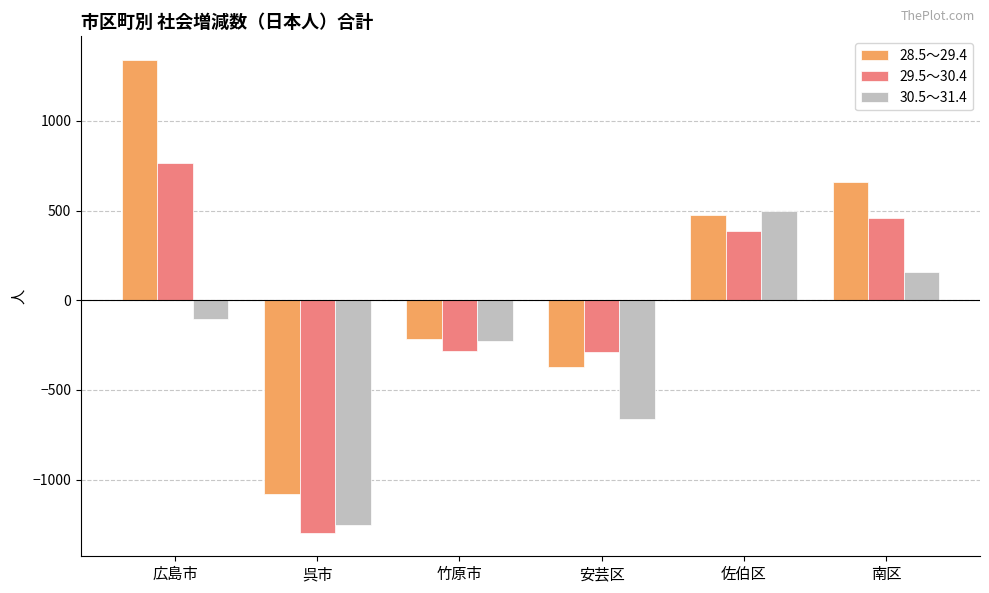

Is the value of 28.5～29.4 at 佐伯区 greater than the value of 30.5～31.4 at 呉市?

Yes